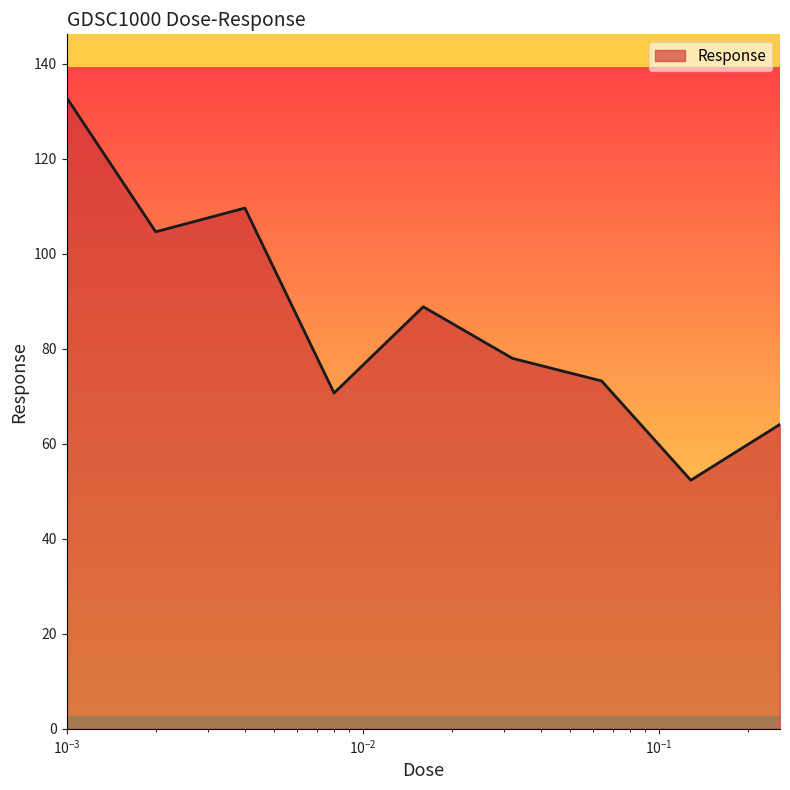

What is the difference between the maximum and minimum values?

80.6